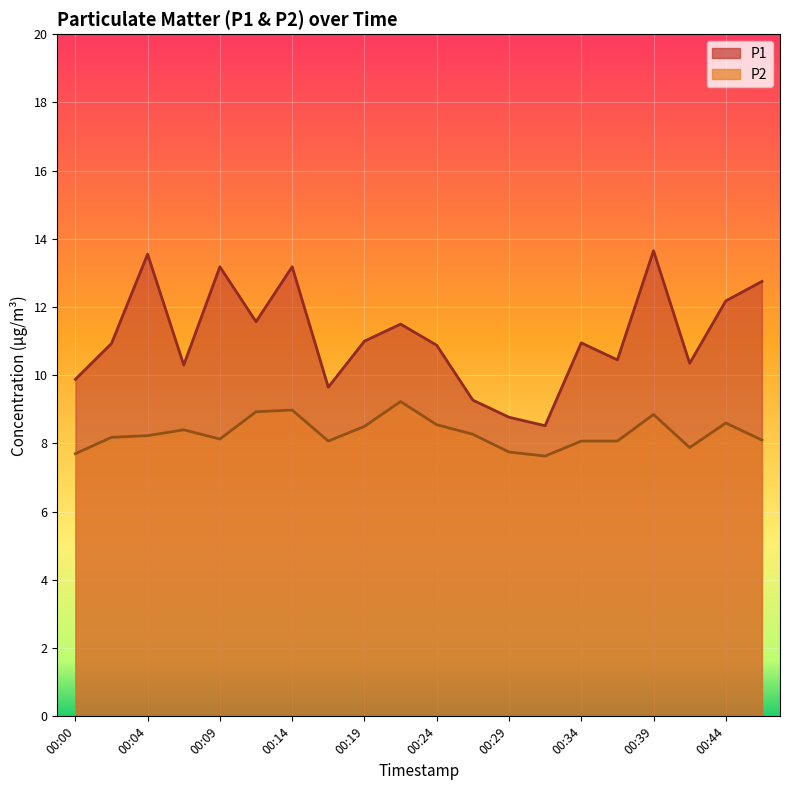

Between 00:07 and 00:41, which series saw the biggest shift?

P2